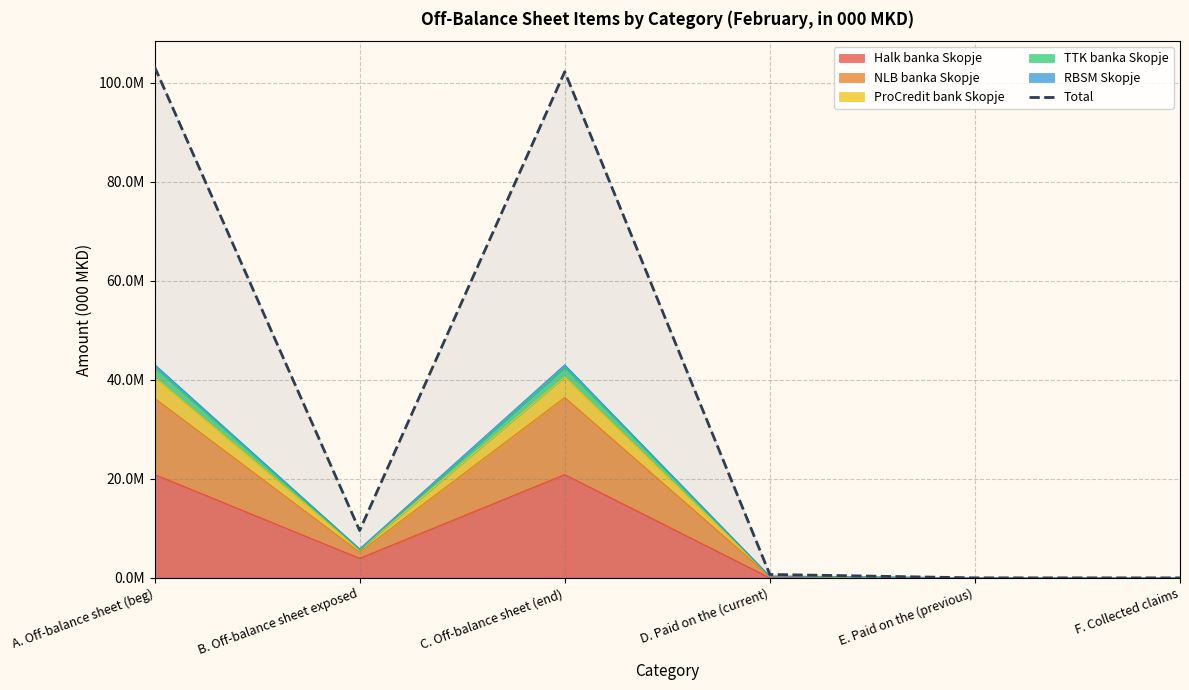

How many lines are shown in the chart?

1